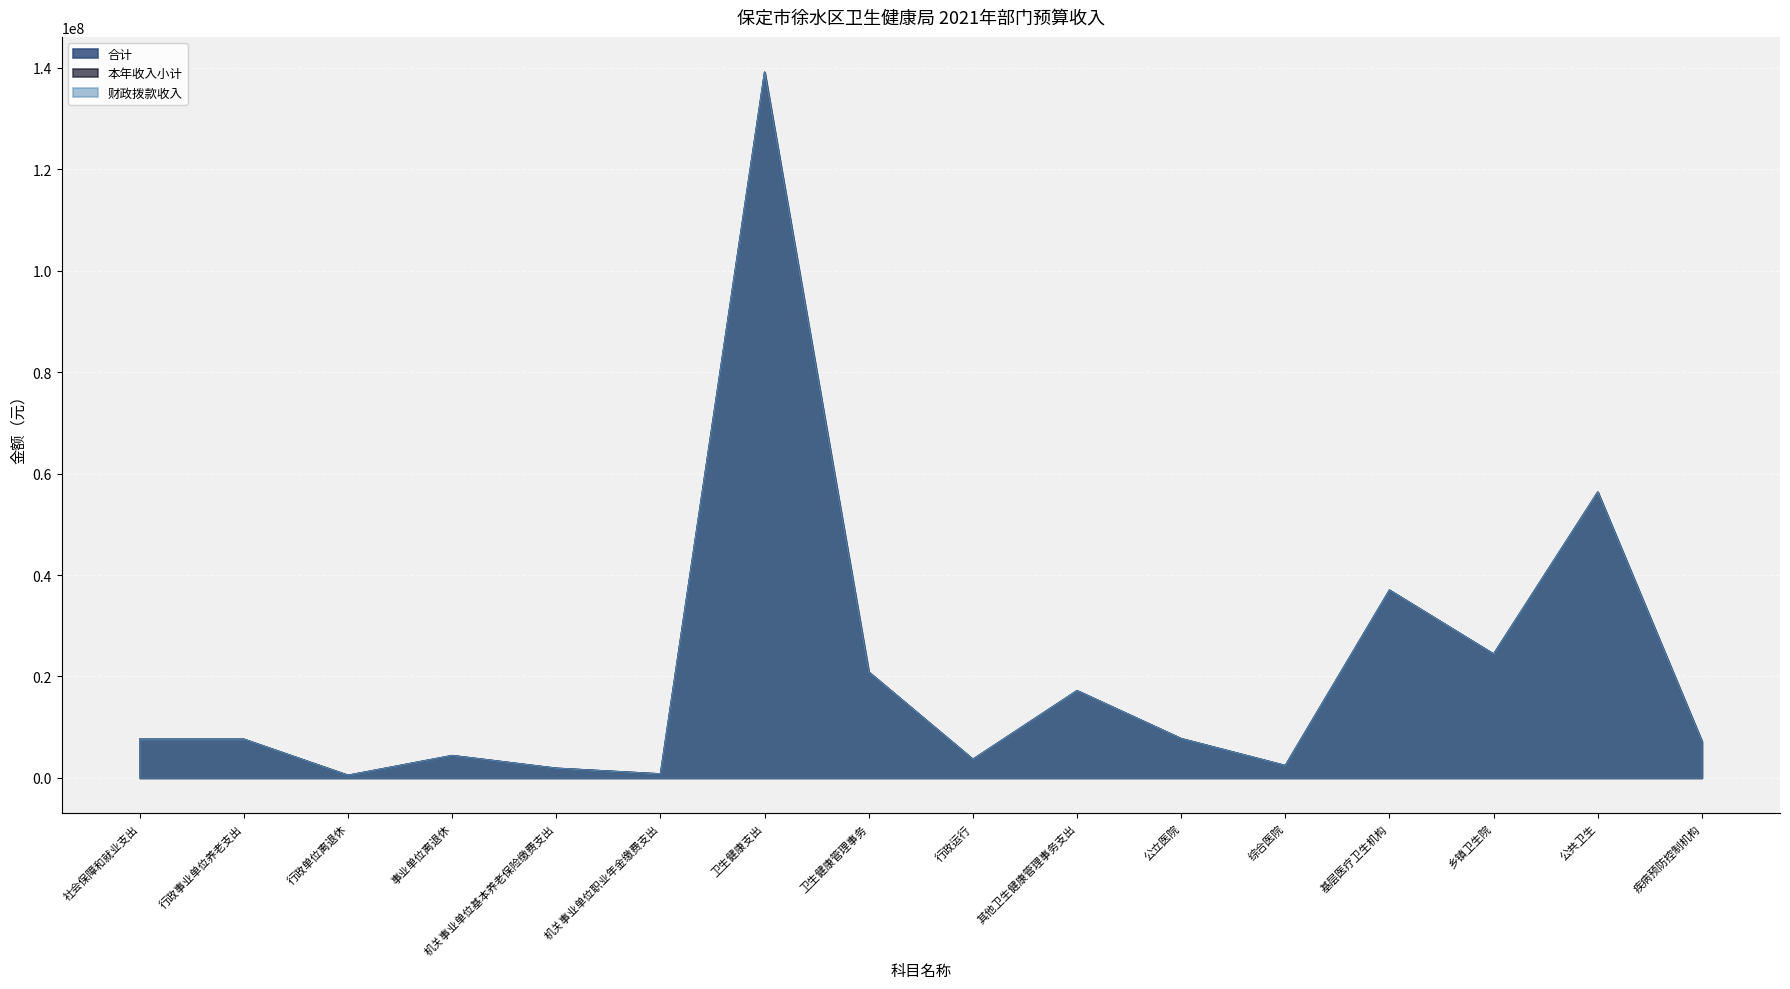

What is the label of the 1st point from the right?

疾病预防控制机构